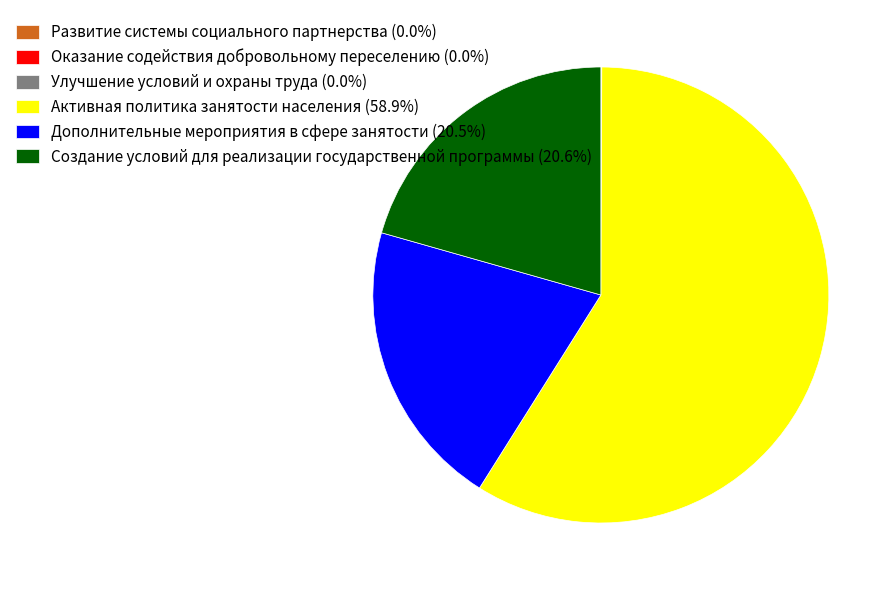

Is there any slice that represents more than half of the pie?

Yes